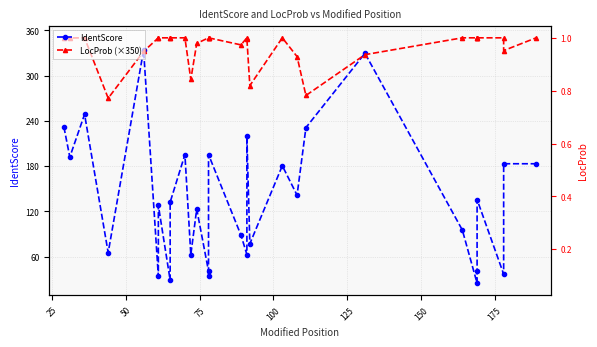

True or false: IdentScore has a value of 42.3 at 175.

False